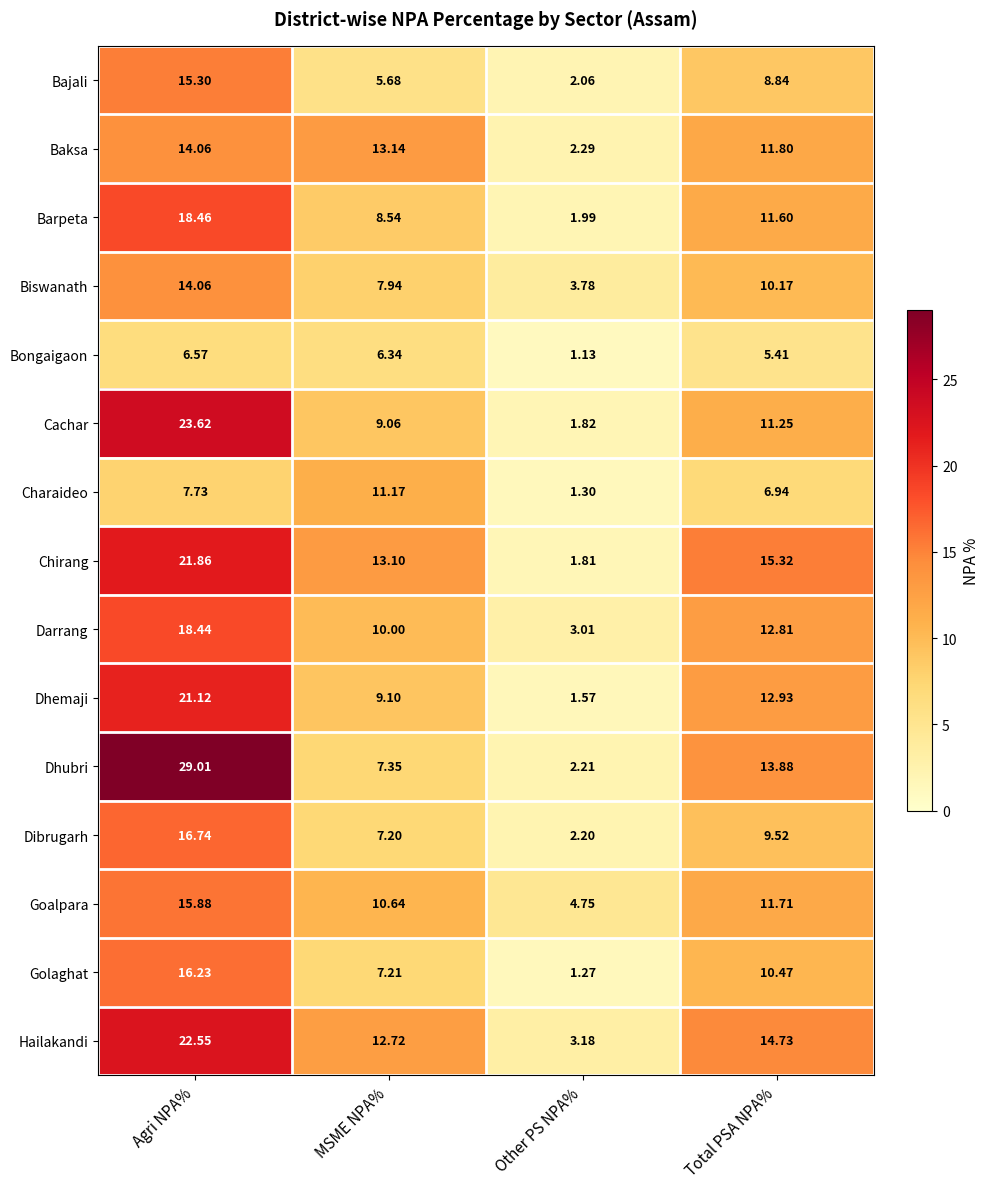

Where is Hailakandi nearest to the value 12?

MSME NPA%